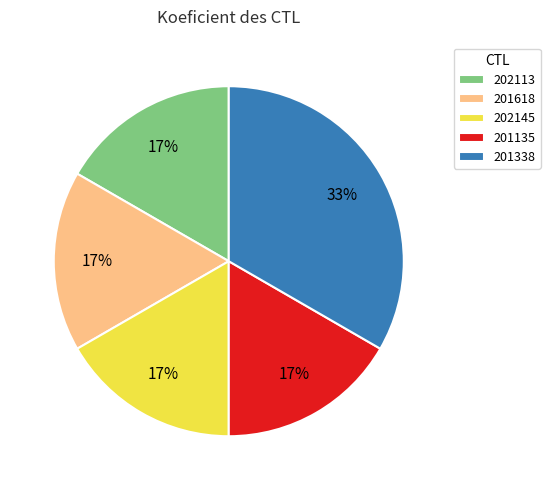

Which category has the biggest portion of the pie?

201338